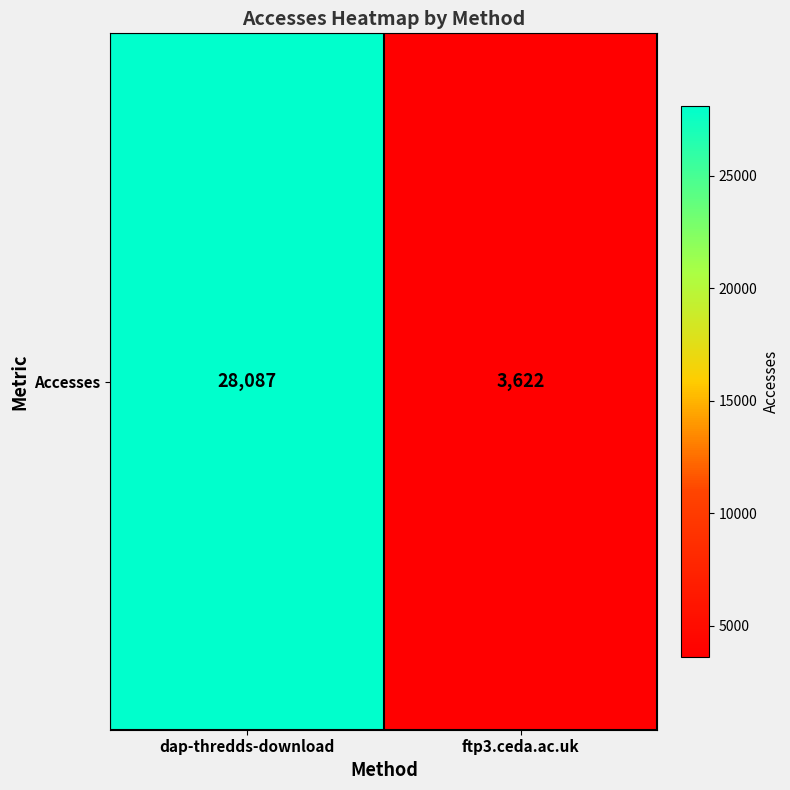

Rank the categories by value from highest to lowest.

dap-thredds-download, ftp3.ceda.ac.uk